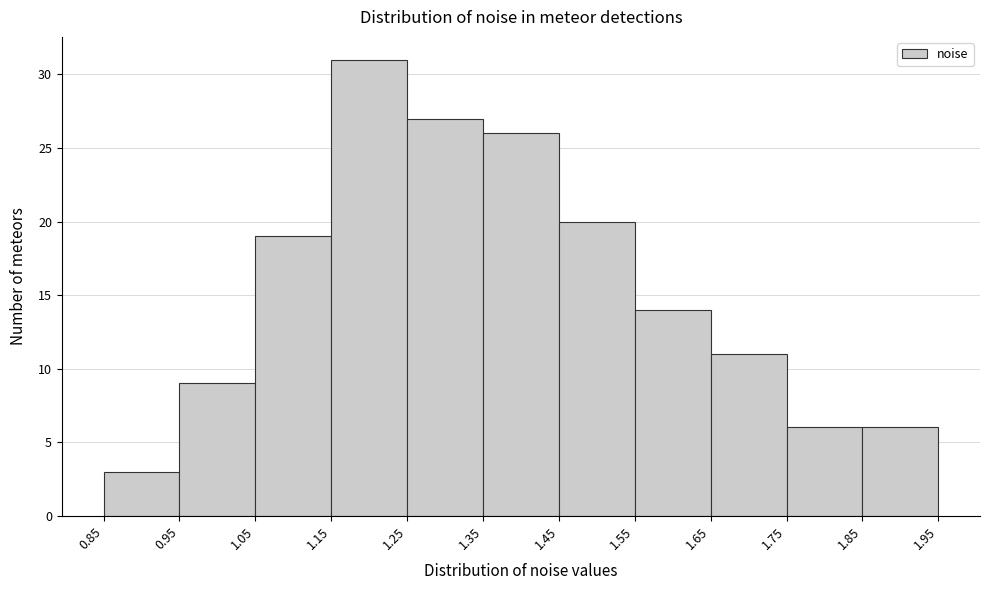

How tall is the bar that spans 1.05 to 1.15 on the x-axis? The values are not printed on the chart, so give them approximately, as read against the axis.

19